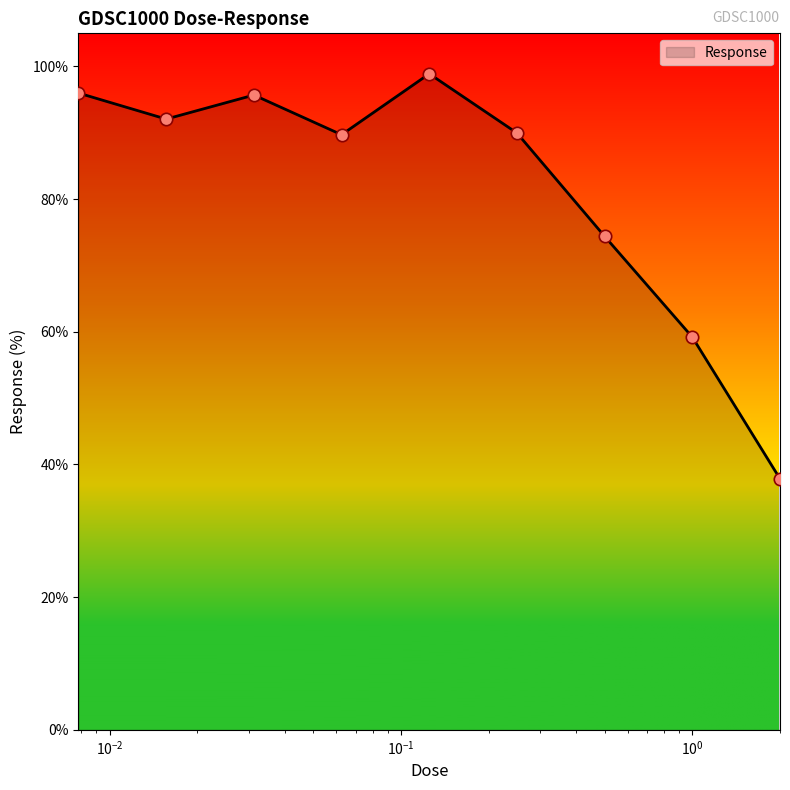

What is the difference between the maximum and minimum values?

61.1